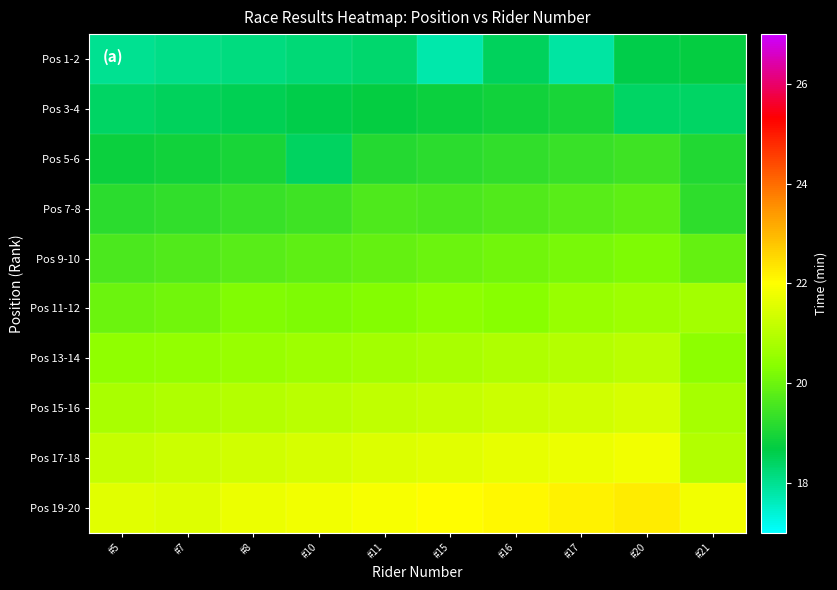

At how many categories does at least one series exceed 20?

10